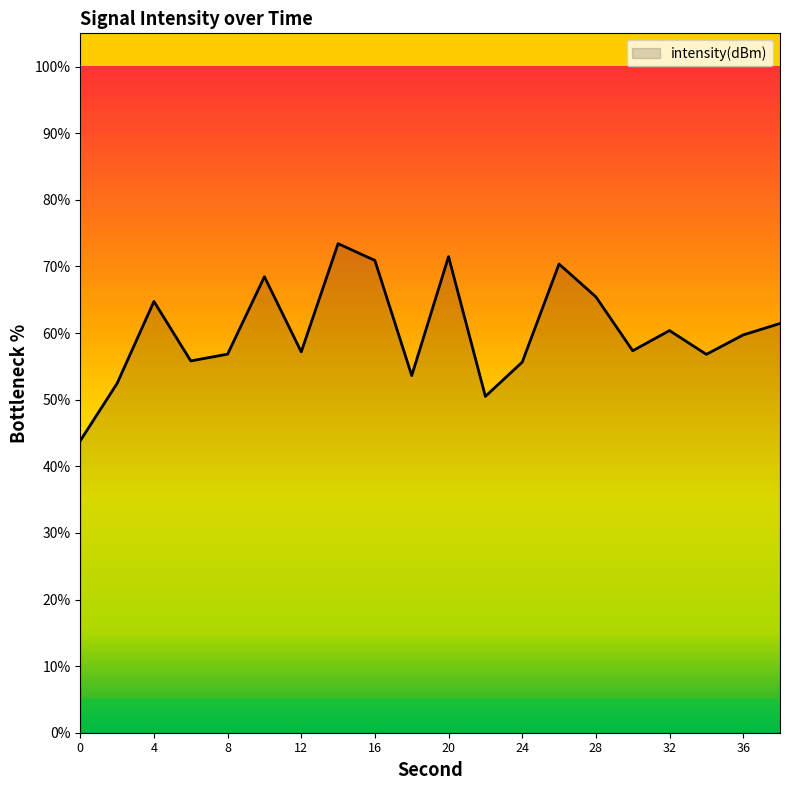

What is the minimum value shown in the chart?

43.8